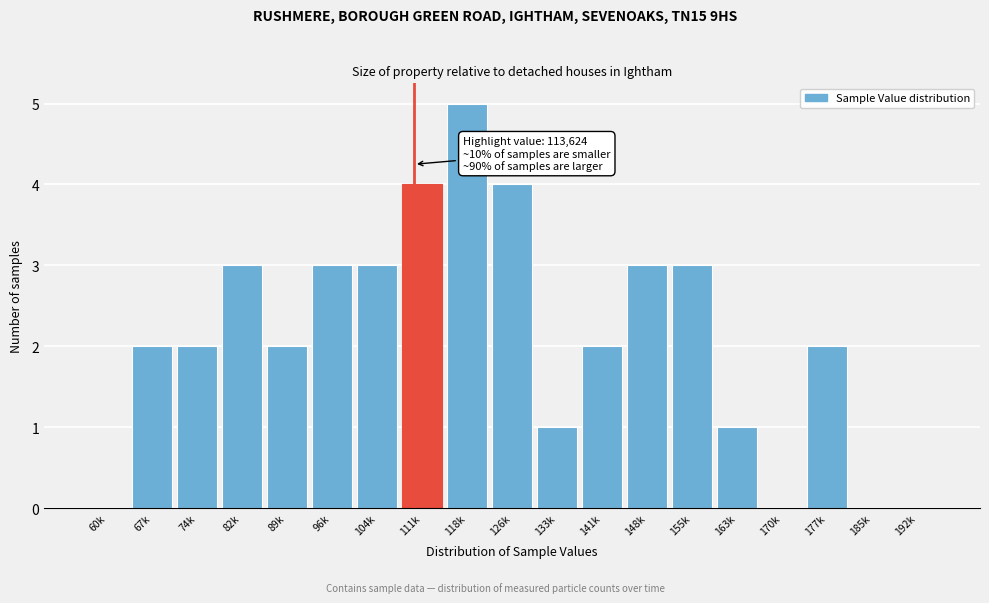

Reading right to left, transcribe all the data shown in this chart.

192k=0	185k=0	177k=2	170k=0	163k=1	155k=3	148k=3	141k=2	133k=1	126k=4	118k=5	111k=4	104k=3	96k=3	89k=2	82k=3	74k=2	67k=2	60k=0